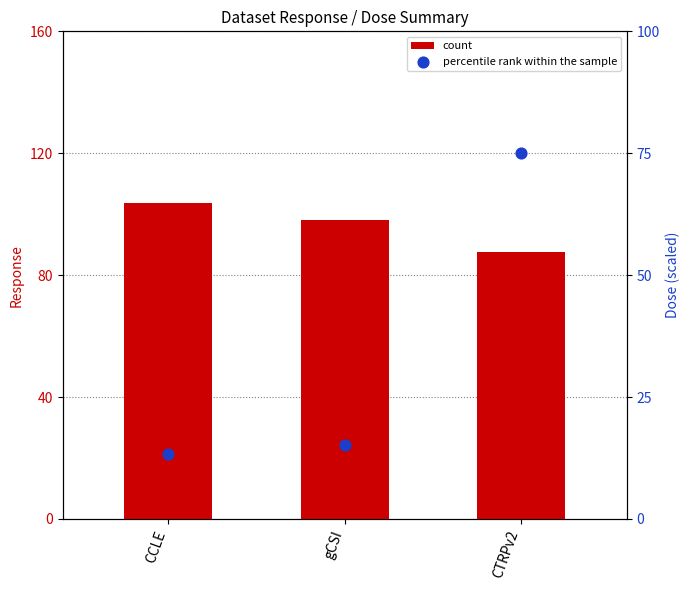

What are all the series names shown in the legend?

count, percentile rank within the sample